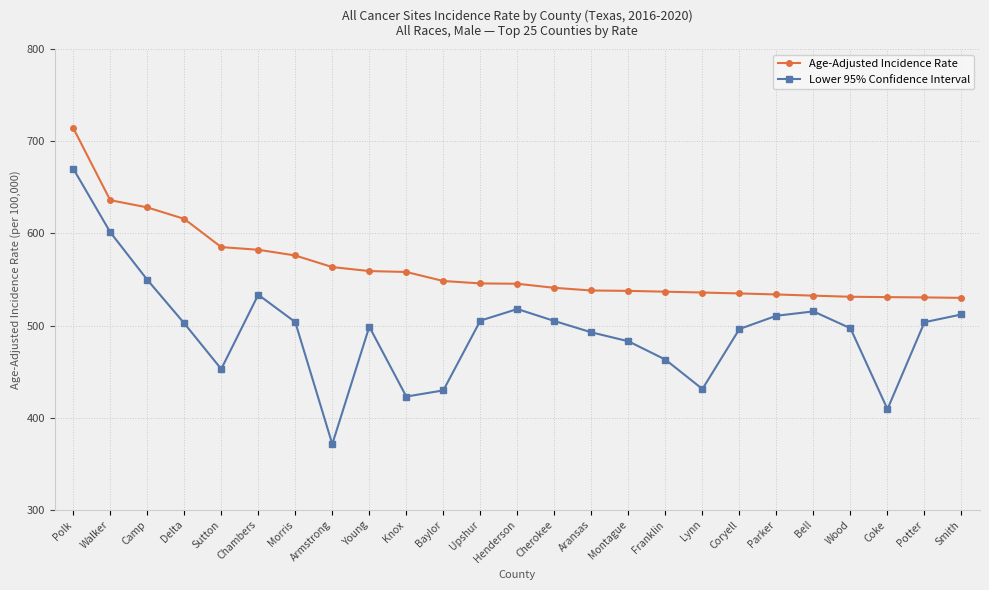

True or false: Lower 95% Confidence Interval and Age-Adjusted Incidence Rate cross at least once.

False